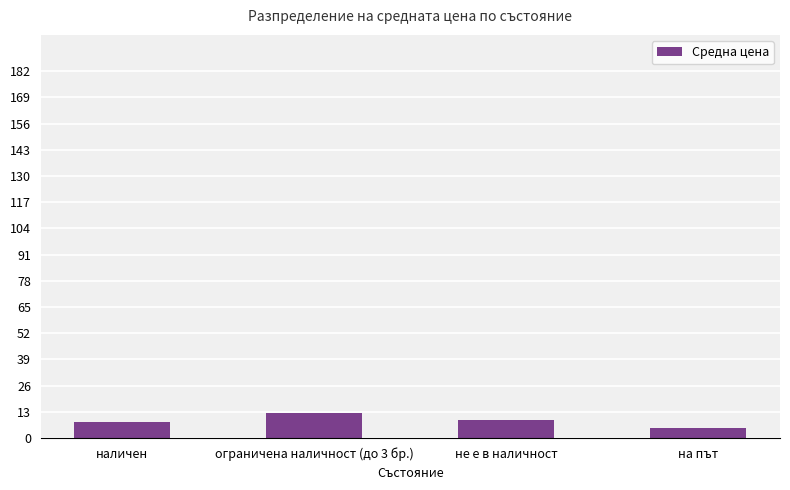

The chart shows a value of 4.8 at на път. True or false?

True